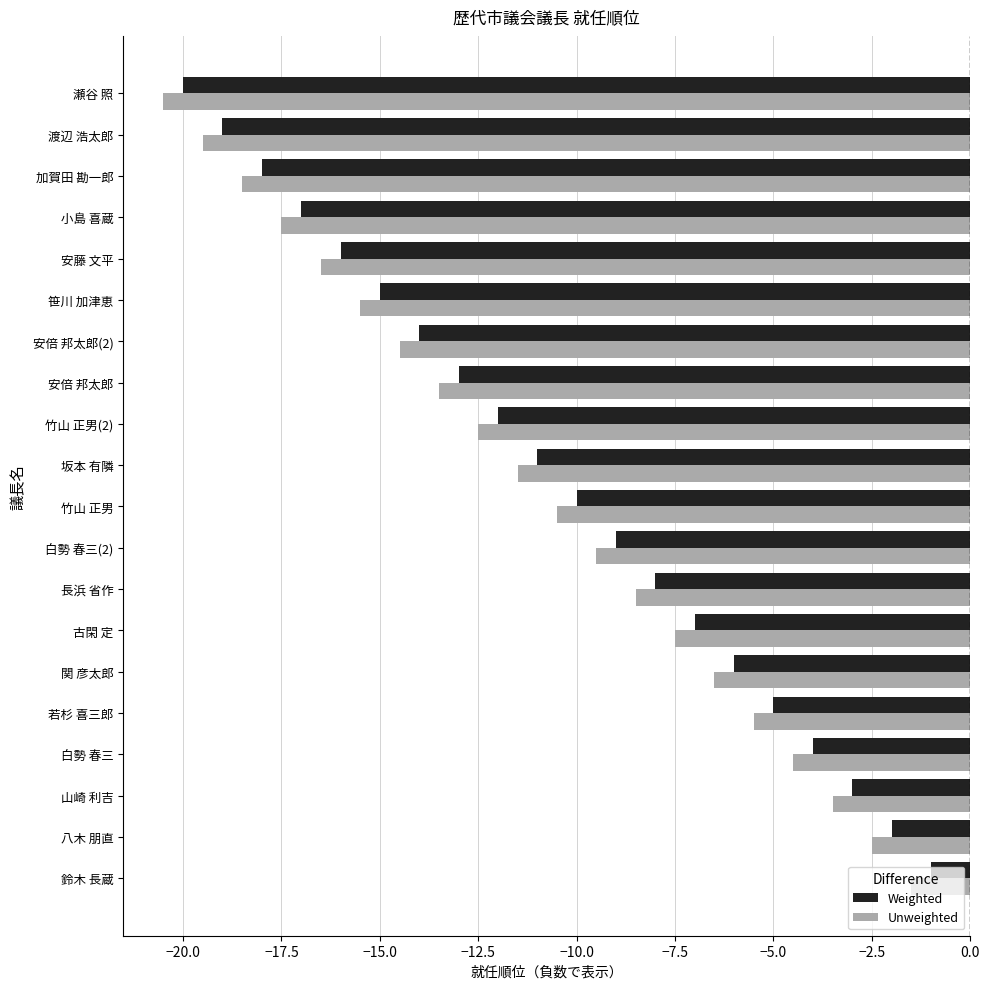

Is the value of Weighted at 八木 朋直 greater than the value of Unweighted at 白勢 春三(2)?

Yes